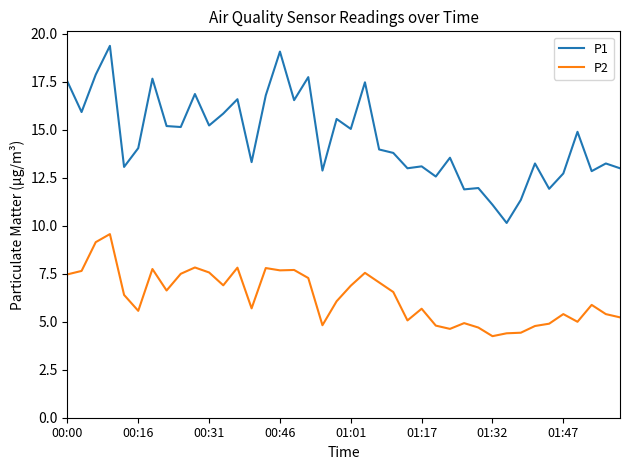

True or false: P2 and P1 intersect in this chart.

False